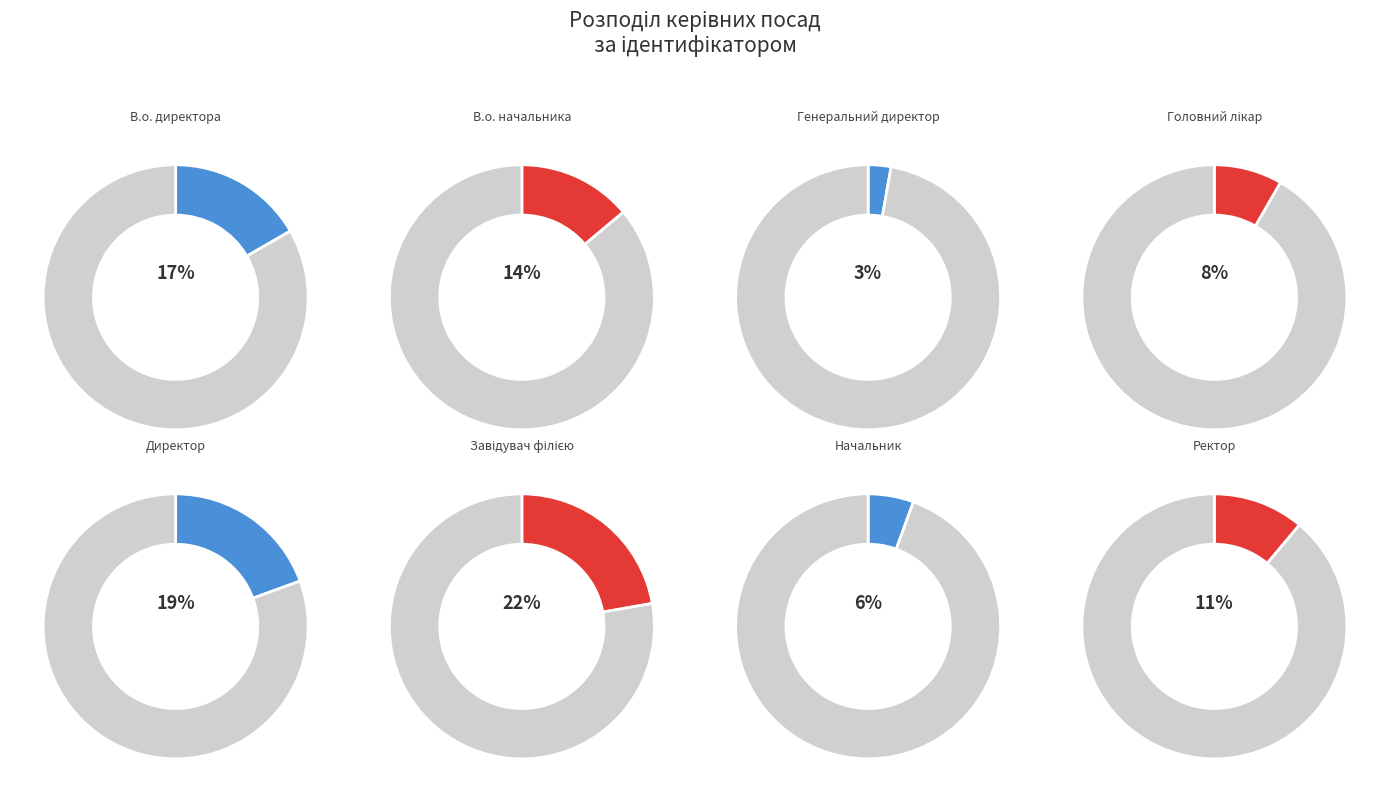

Which slice is the largest?

Завідувач філією